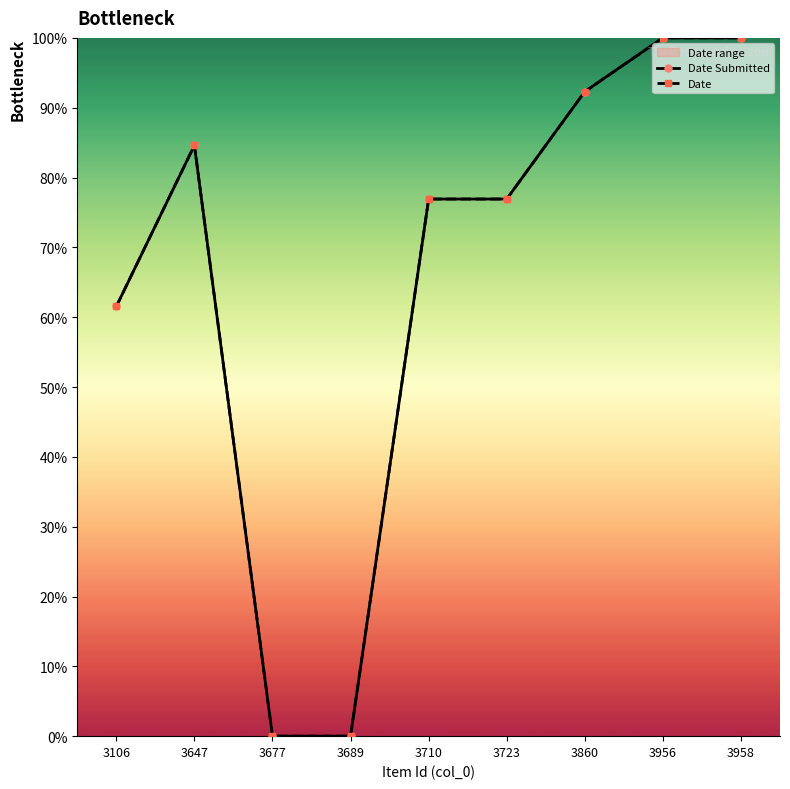

At how many categories does at least one series exceed 9?

7